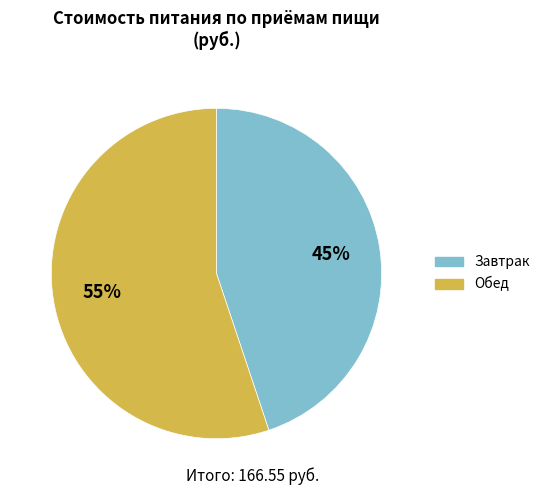

Does any single category account for the majority?

Yes